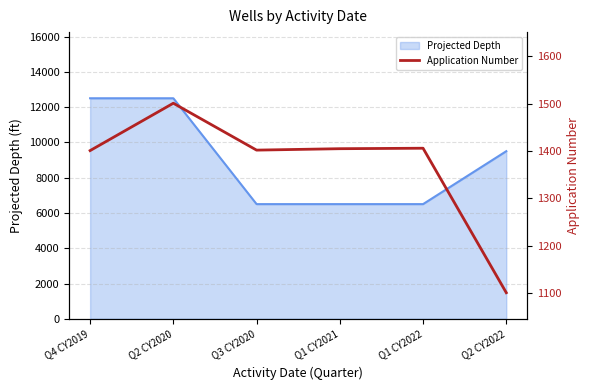

What is the difference between the maximum and minimum values?

400